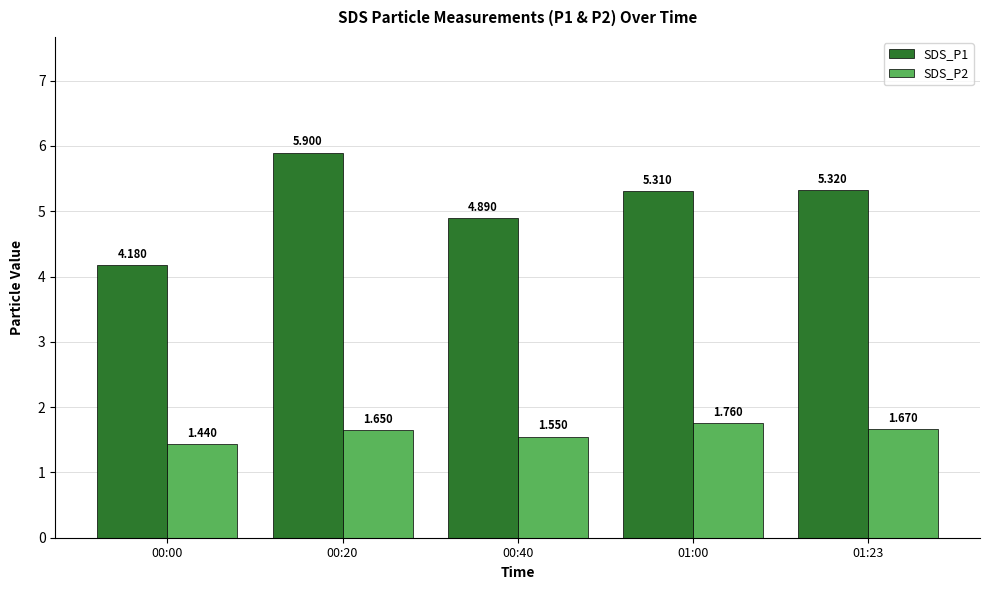

Is the value of SDS_P2 at 00:20 greater than the value of SDS_P1 at 00:00?

No